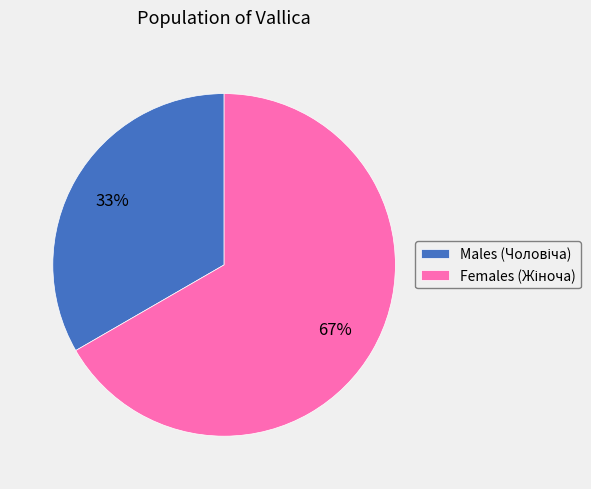

Is there a majority slice in this chart?

Yes